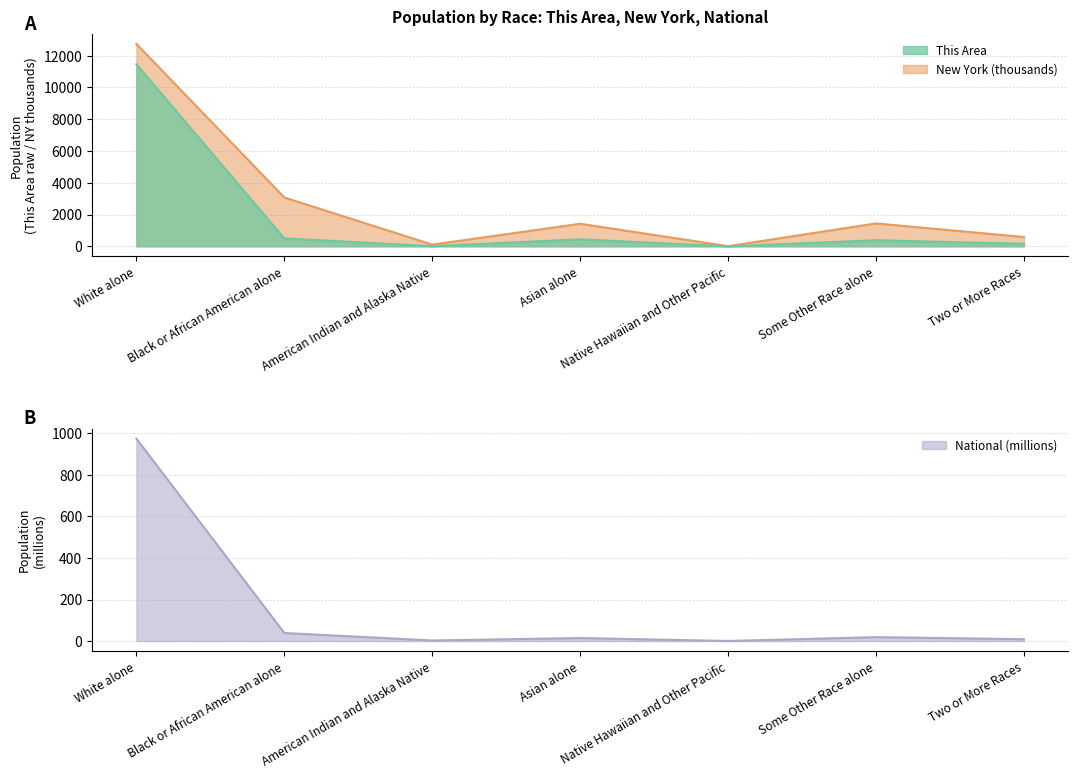

Count the number of categories in the chart.

7